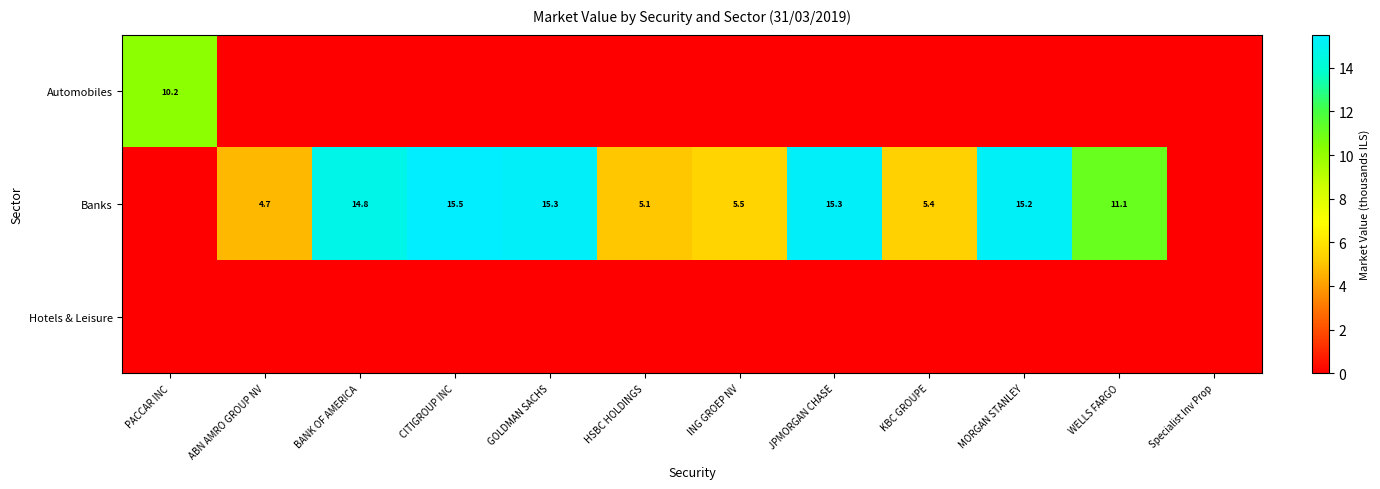

True or false: Banks has a value of 5.9 at GOLDMAN SACHS.

False